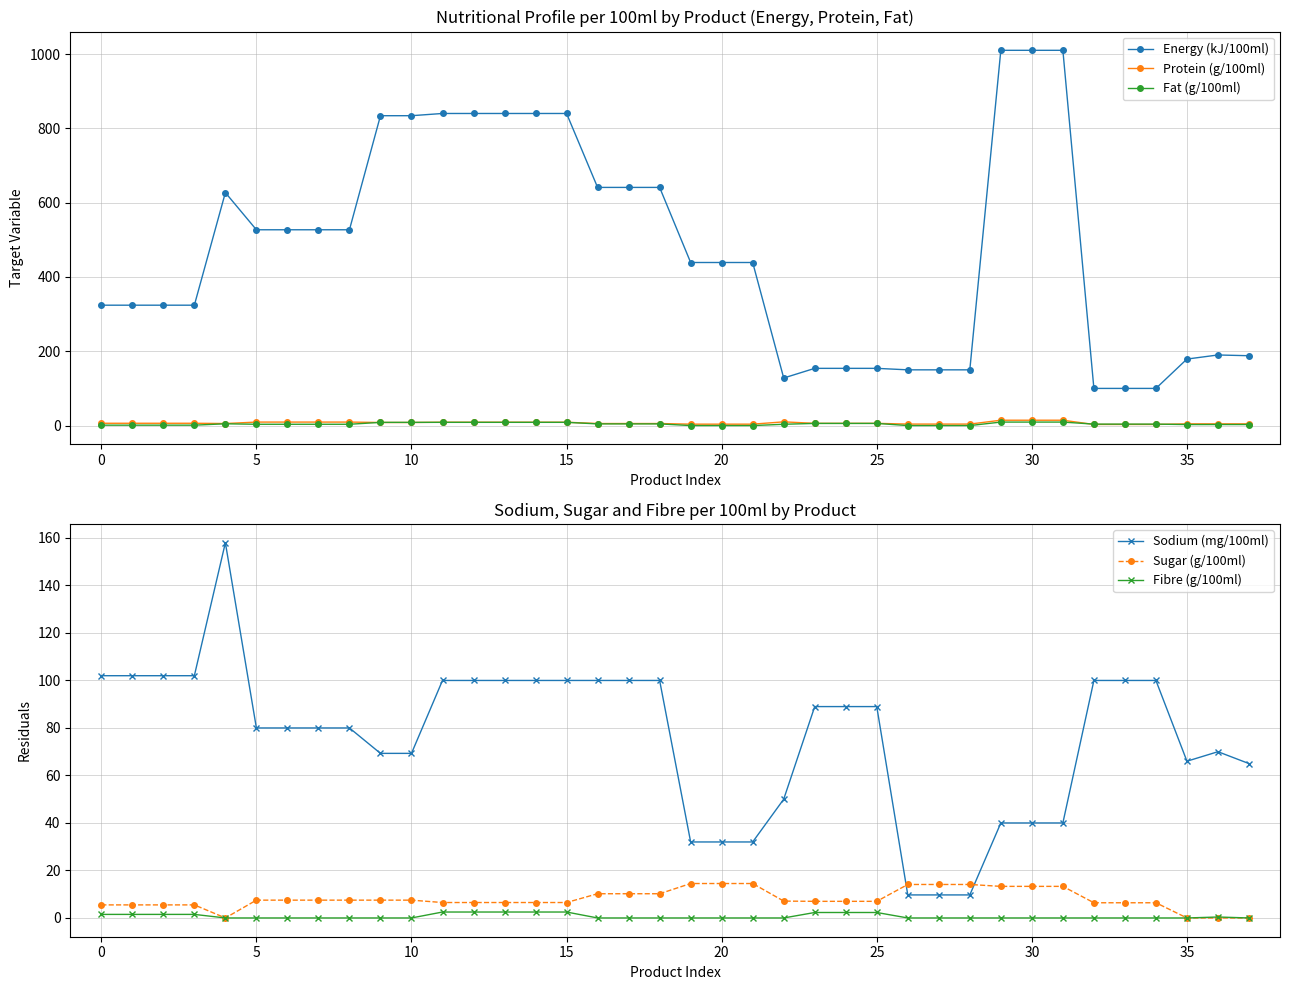

True or false: Energy (kJ/100ml) and Sugar (g/100ml) cross at least once.

False